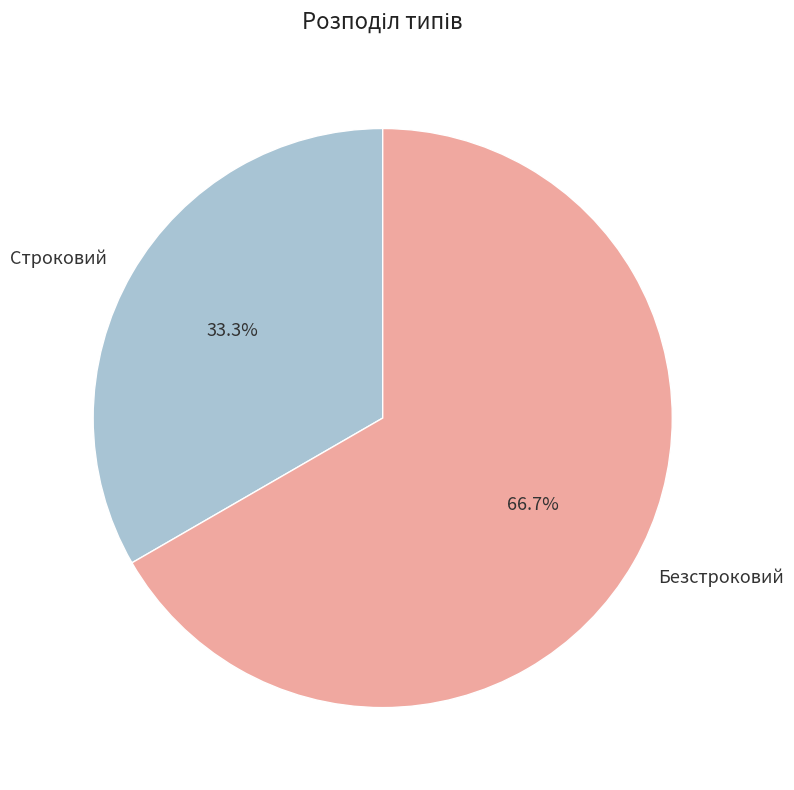

How many segments does this pie chart have?

2